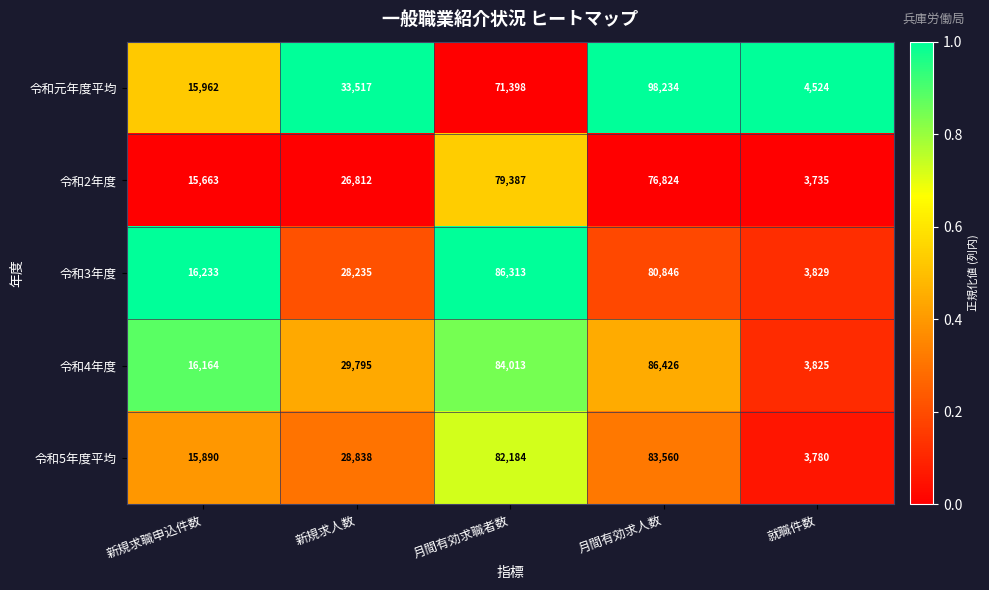

List the series in order of their peak value, lowest first.

令和2年度, 令和5年度平均, 令和3年度, 令和4年度, 令和元年度平均